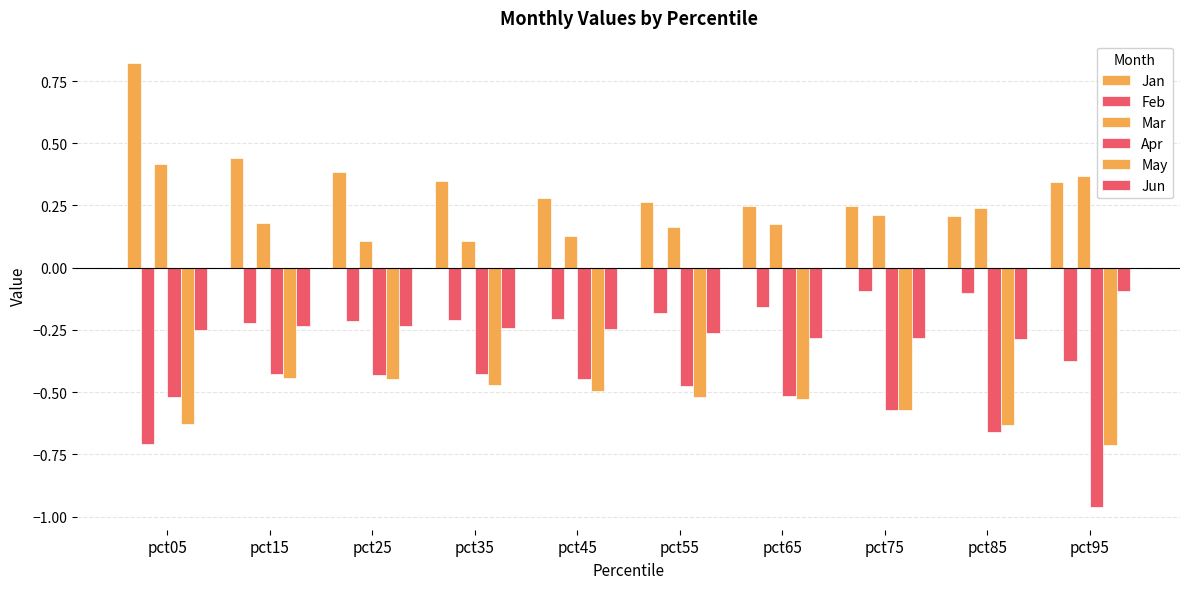

Reading left to right, extract all data points from this chart.

Jan: 0.8	0.4	0.4	0.3	0.3	0.3	0.2	0.2	0.2	0.3
Feb: -0.7	-0.2	-0.2	-0.2	-0.2	-0.2	-0.2	-0.1	-0.1	-0.4
Mar: 0.4	0.2	0.1	0.1	0.1	0.2	0.2	0.2	0.2	0.4
Apr: -0.5	-0.4	-0.4	-0.4	-0.4	-0.5	-0.5	-0.6	-0.7	-1.0
May: -0.6	-0.4	-0.4	-0.5	-0.5	-0.5	-0.5	-0.6	-0.6	-0.7
Jun: -0.3	-0.2	-0.2	-0.2	-0.2	-0.3	-0.3	-0.3	-0.3	-0.1